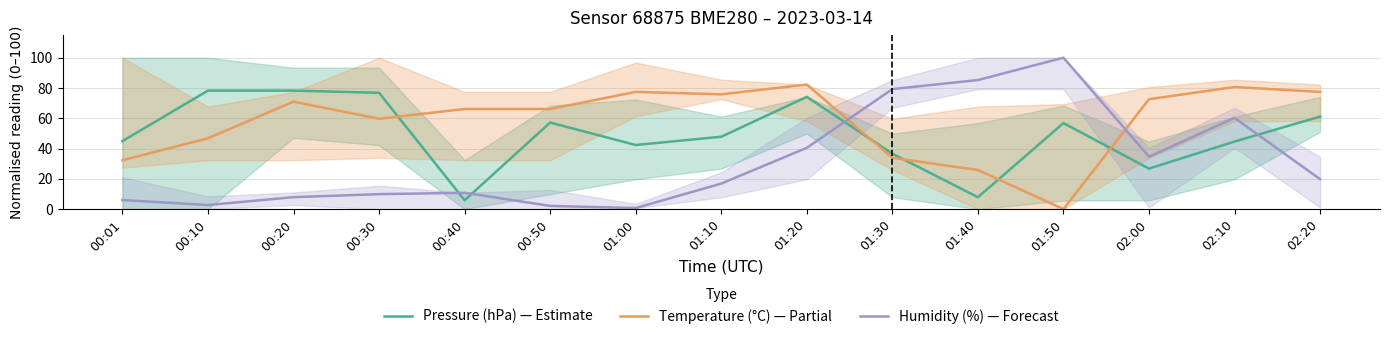

What position from the left is 00:20?

3